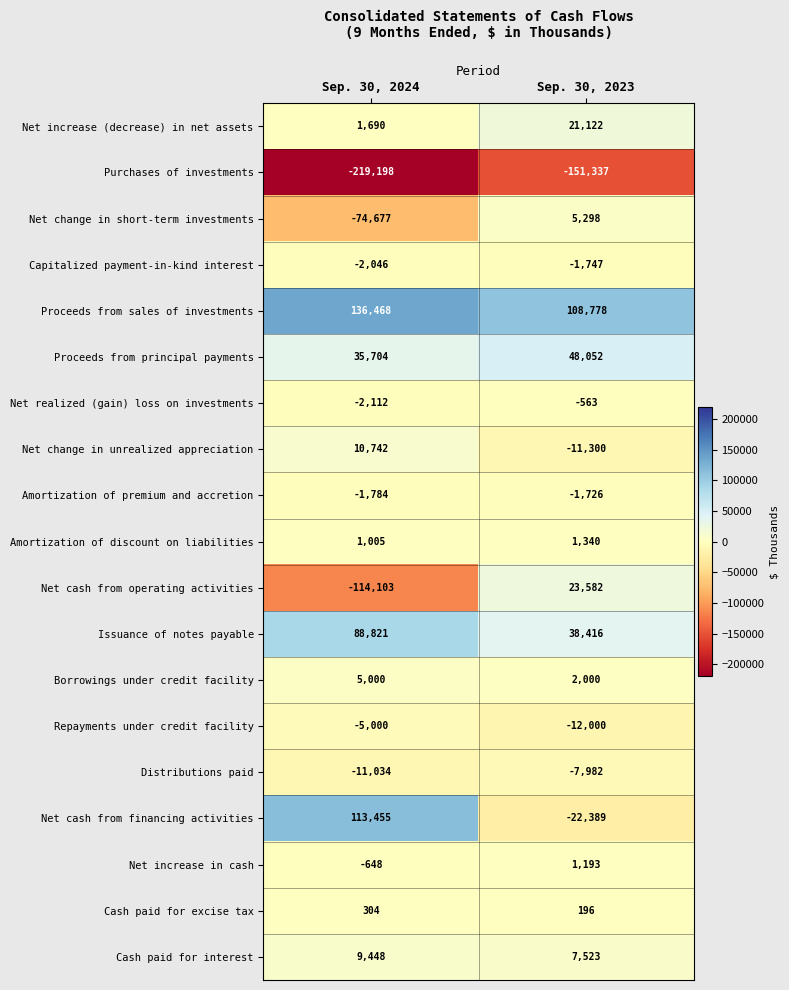

Where is Purchases of investments nearest to the value -185267?

Sep. 30, 2023